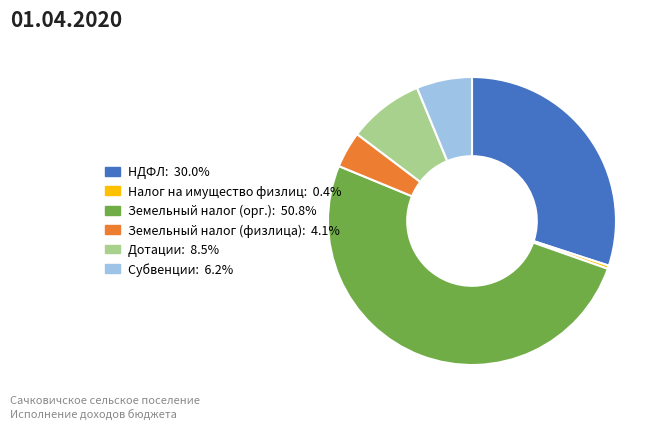

Does any single category account for the majority?

Yes